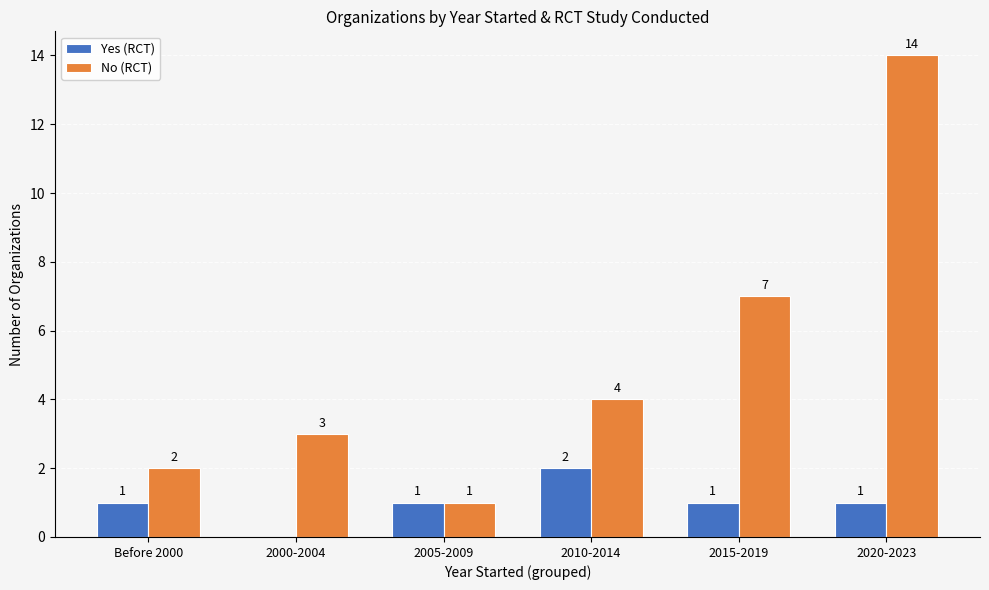

Which series changed the most between Before 2000 and 2020-2023?

No (RCT)